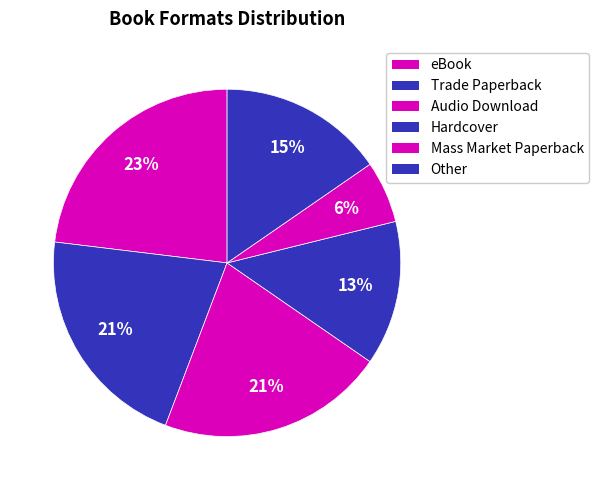

What percentage is the Other slice, to the nearest percent?

15%